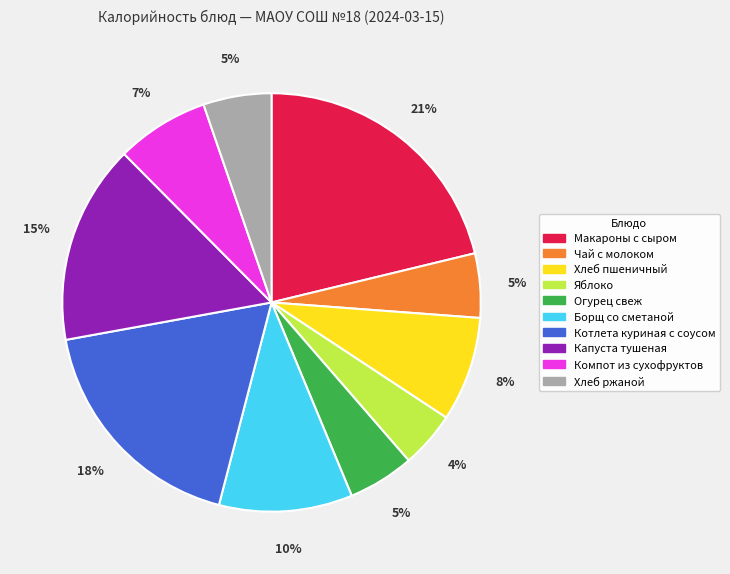

What is the largest slice in the pie chart?

Макароны с сыром